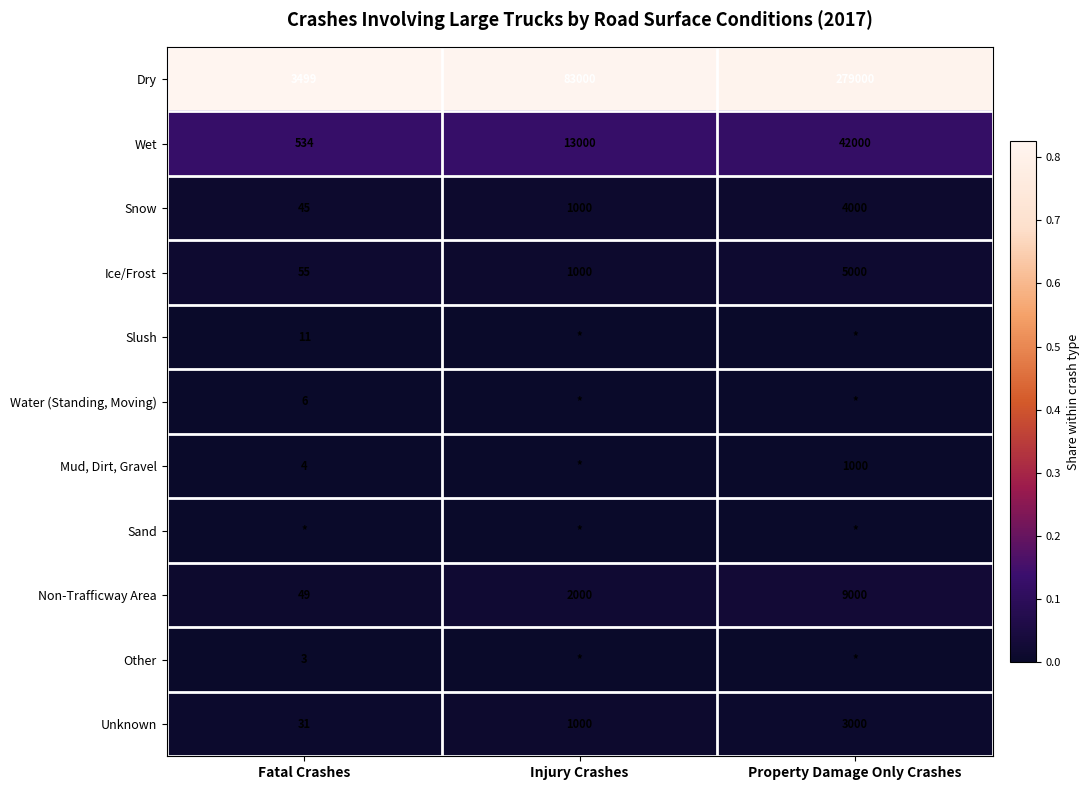

What is the spread (max minus min) of values at Property Damage Only Crashes?

0.8